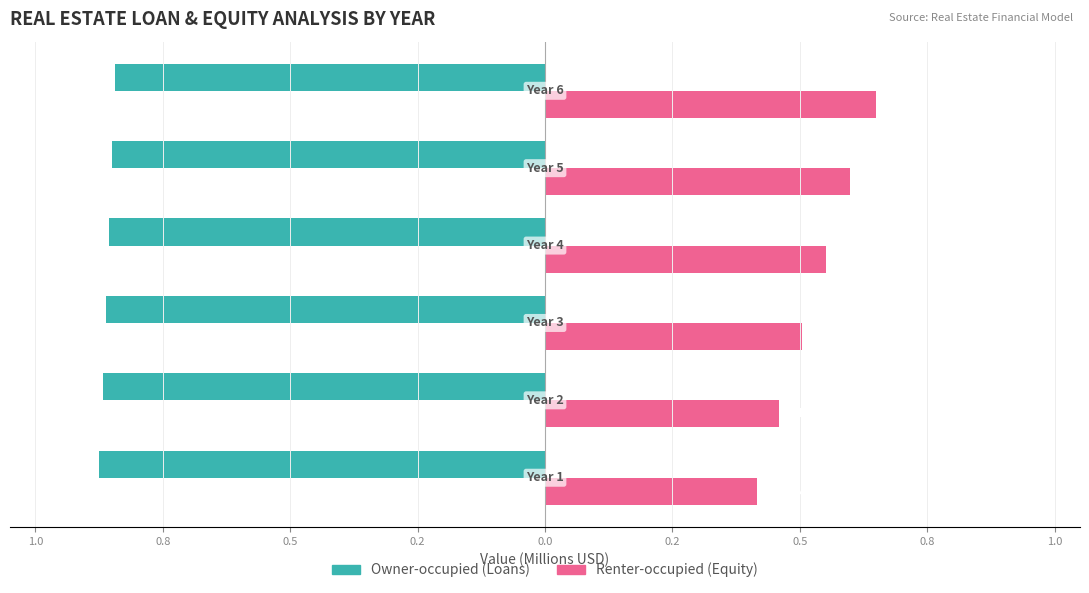

How many bars are there in each group?

2